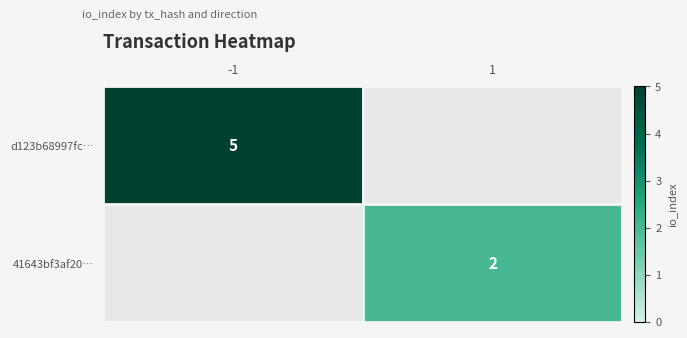

The d123b68997fc… series shows 7 at -1. True or false?

False